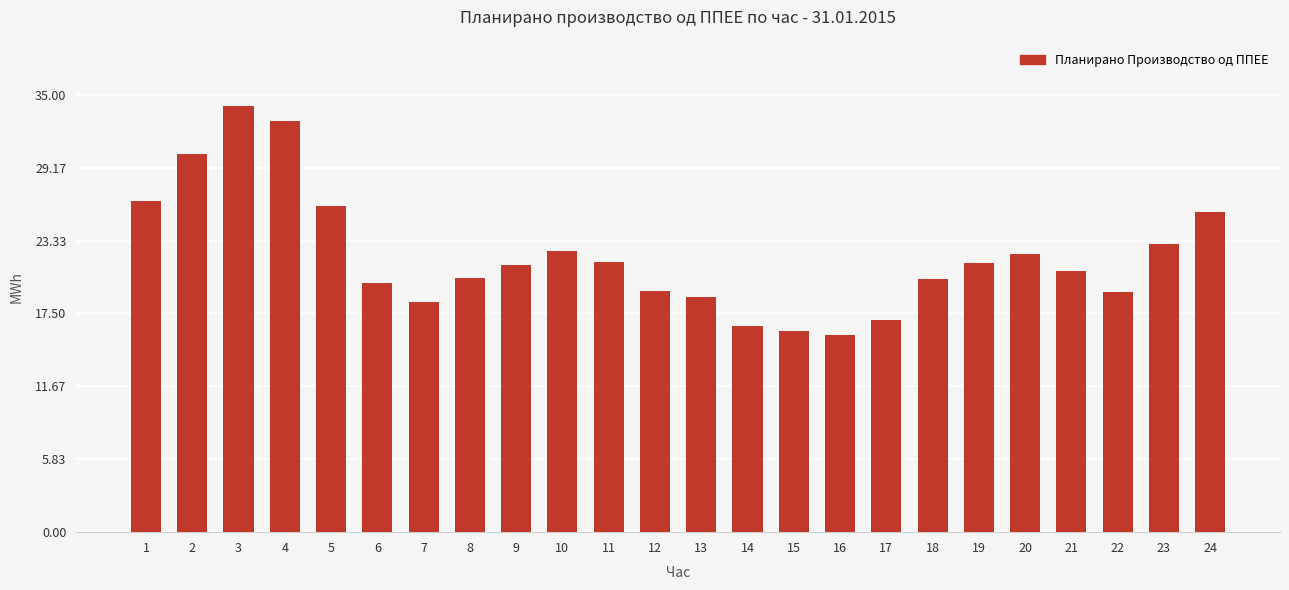

Between 12 and 24, which is larger?

24